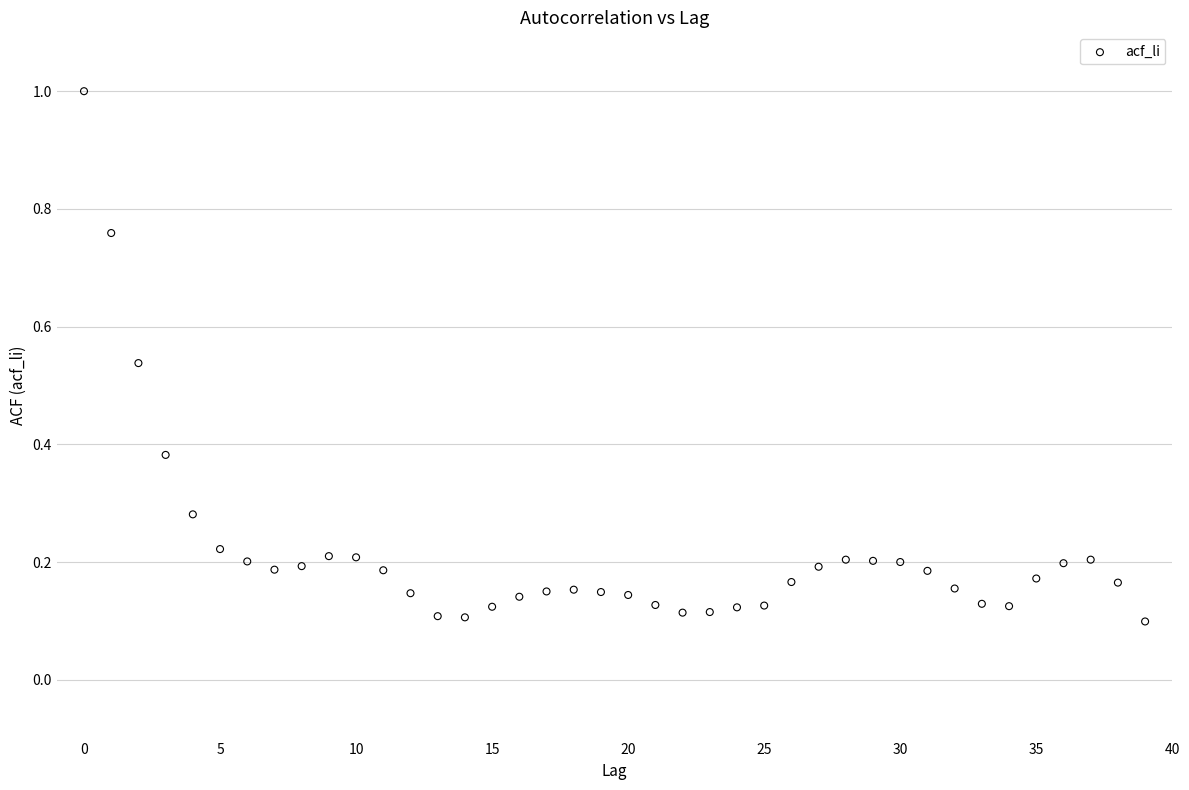

What is the range of Y values (max minus min)?

0.9